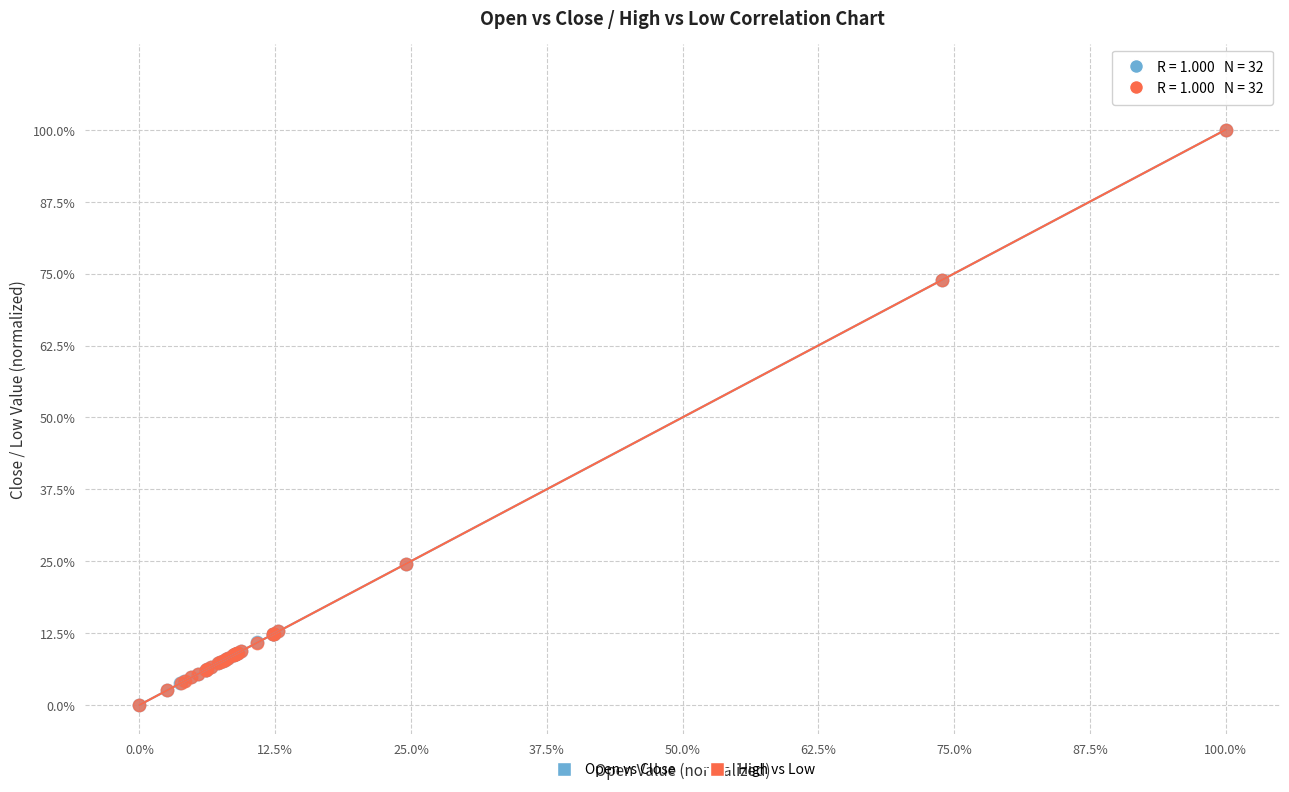

What are all the series names shown in the legend?

Open vs Close, High vs Low